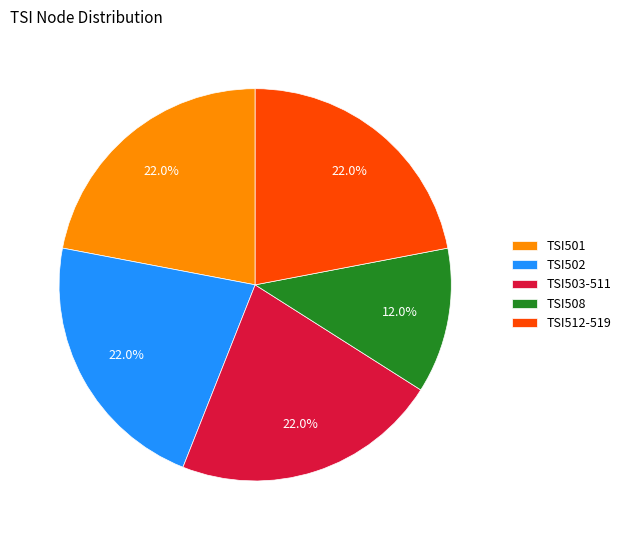

Does TSI508 represent more than half of the total?

No